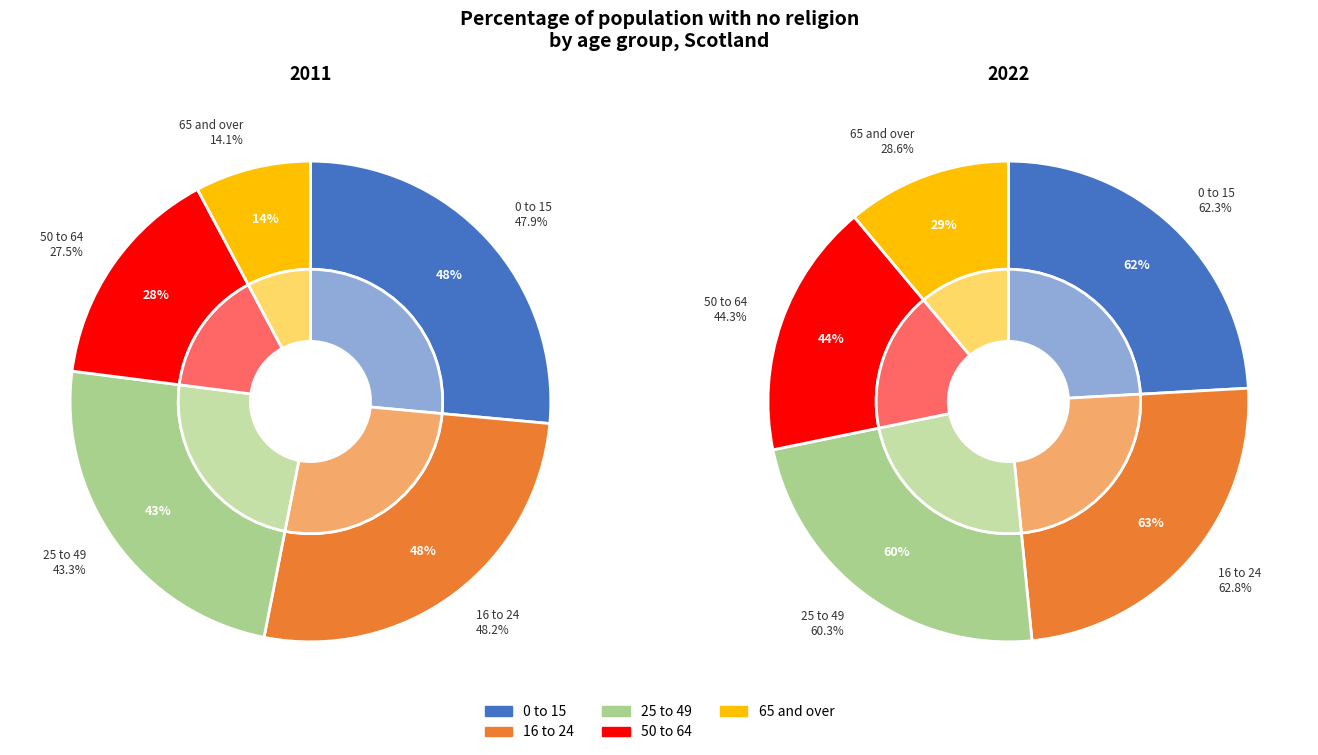

How many segments does this pie chart have?

5